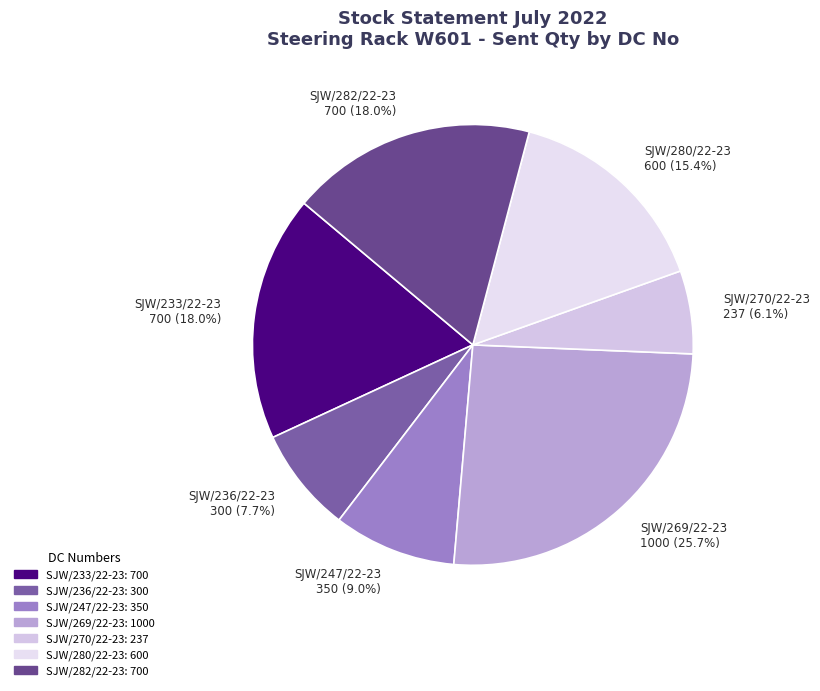

How many slices are in this pie chart?

7